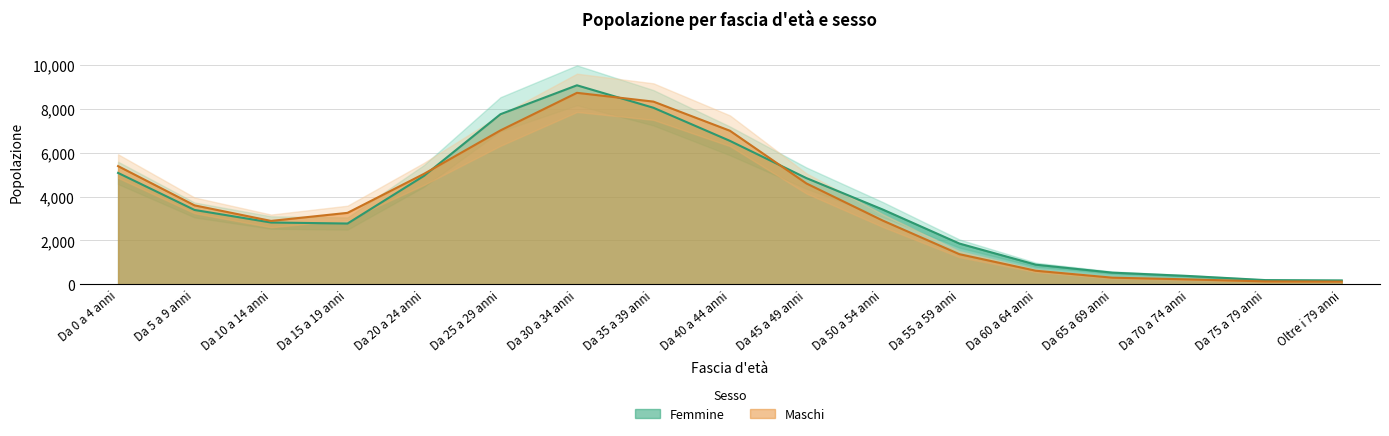

Where is Femmine nearest to the value 4624?

Da 45 a 49 anni